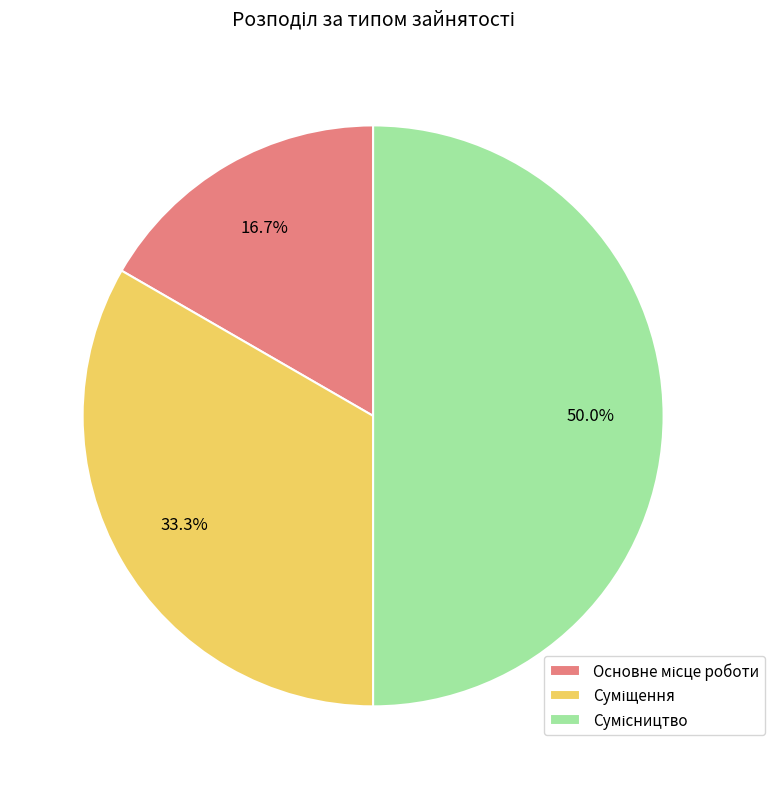

To the nearest percent, what is the difference between the largest and smallest slice percentages?

33%